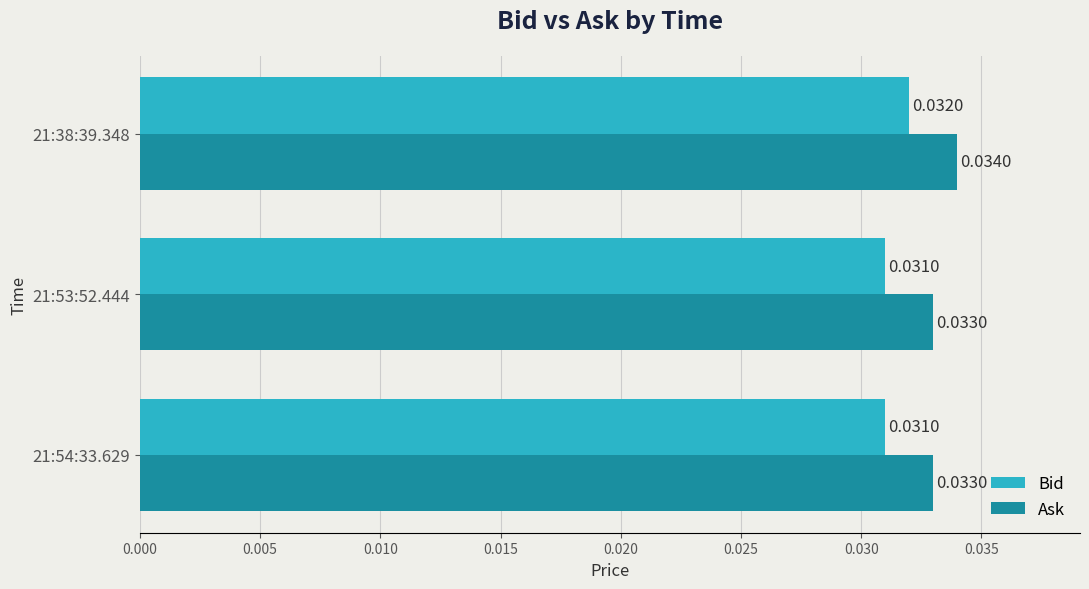

How many categories are shown in the chart?

3